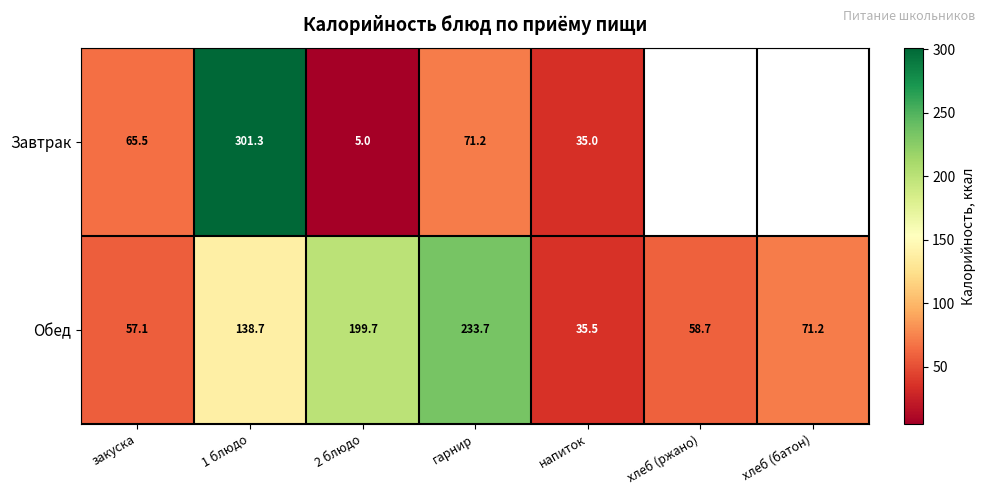

At which label does Обед first exceed 71?

1 блюдо